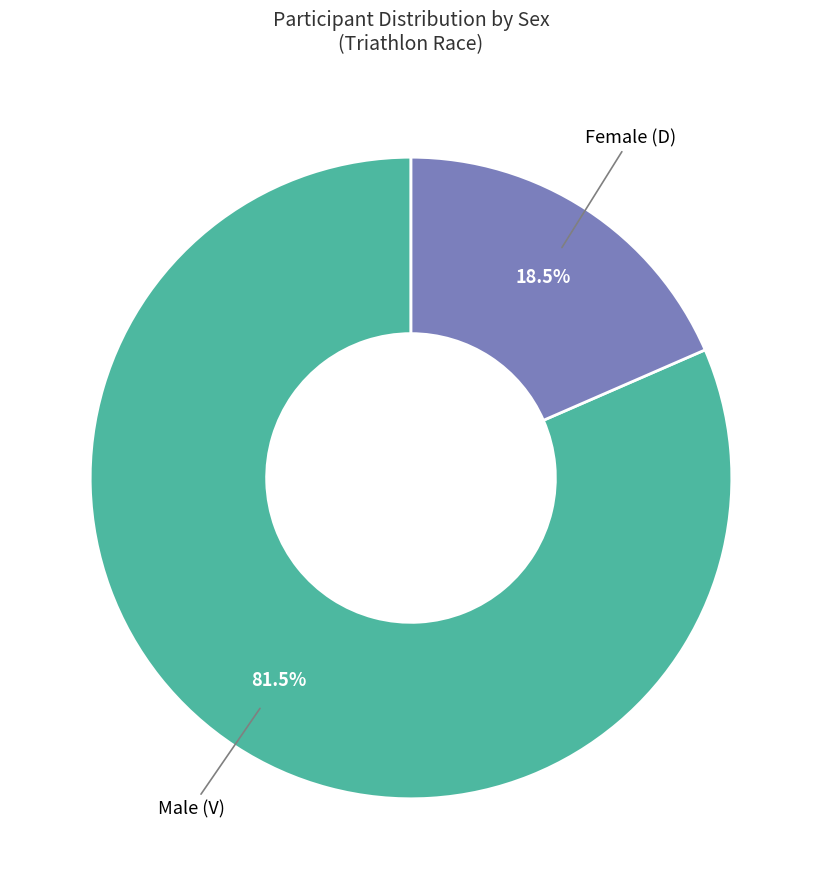

Is there a majority slice in this chart?

Yes